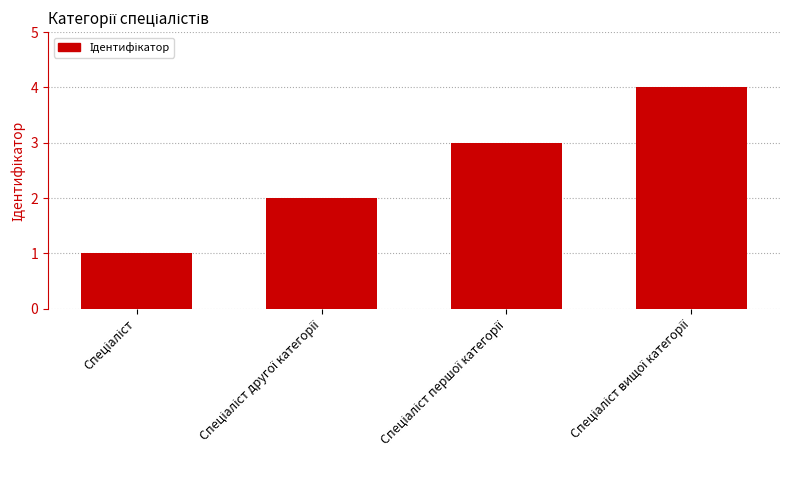

What is the difference between the maximum and minimum values?

3